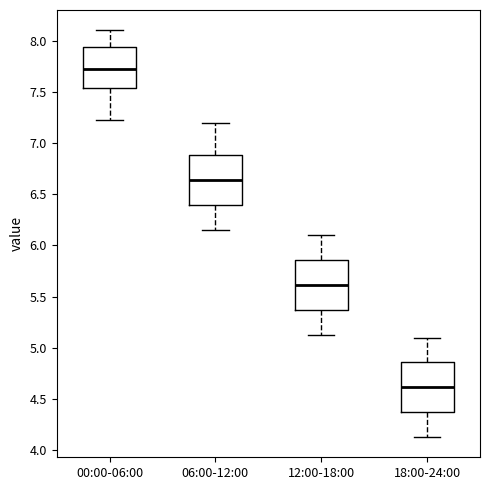

Reading left to right, read every box against the y-axis: the position of its median line, the range the box covers, and the ends of its whiskers. The values are not printed on the chart, so give them approximately, as read against the axis.

00:00-06:00: median 7.70, box 7.55 to 7.95, whiskers 7.20 to 8.10
06:00-12:00: median 6.65, box 6.40 to 6.90, whiskers 6.15 to 7.20
12:00-18:00: median 5.60, box 5.35 to 5.85, whiskers 5.15 to 6.10
18:00-24:00: median 4.60, box 4.35 to 4.85, whiskers 4.15 to 5.10